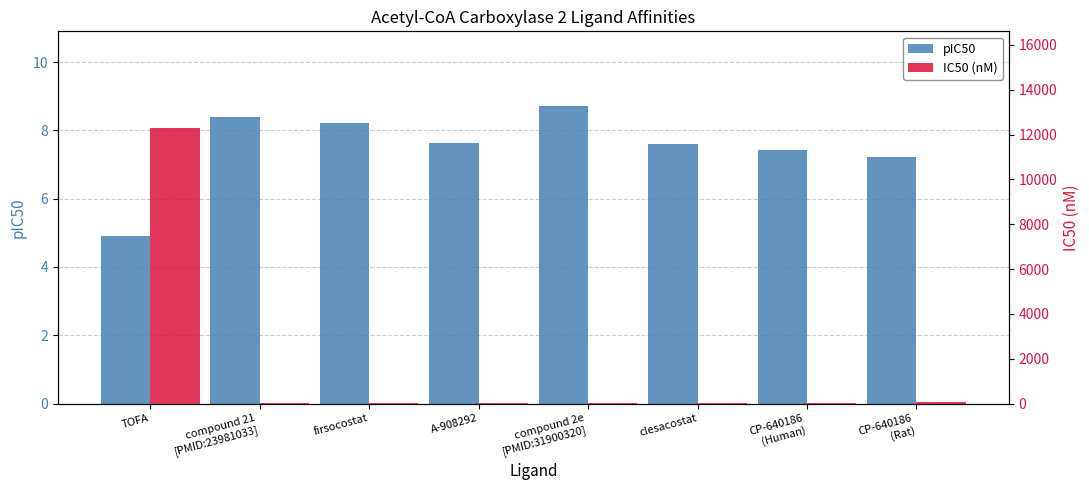

The IC50 (nM) series shows 2.8 at compound 2e
[PMID:31900320]. True or false?

False